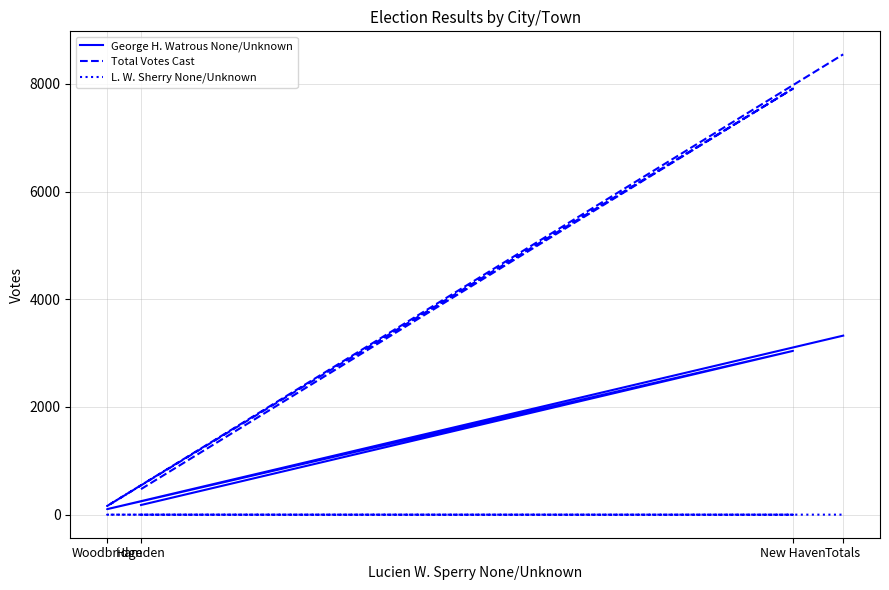

Reading left to right, what are all the values shown in this chart?

George H. Watrous None/Unknown: 180	3042	103	3325
Total Votes Cast: 475	7912	161	8548
L. W. Sherry None/Unknown: 0	0	1	1